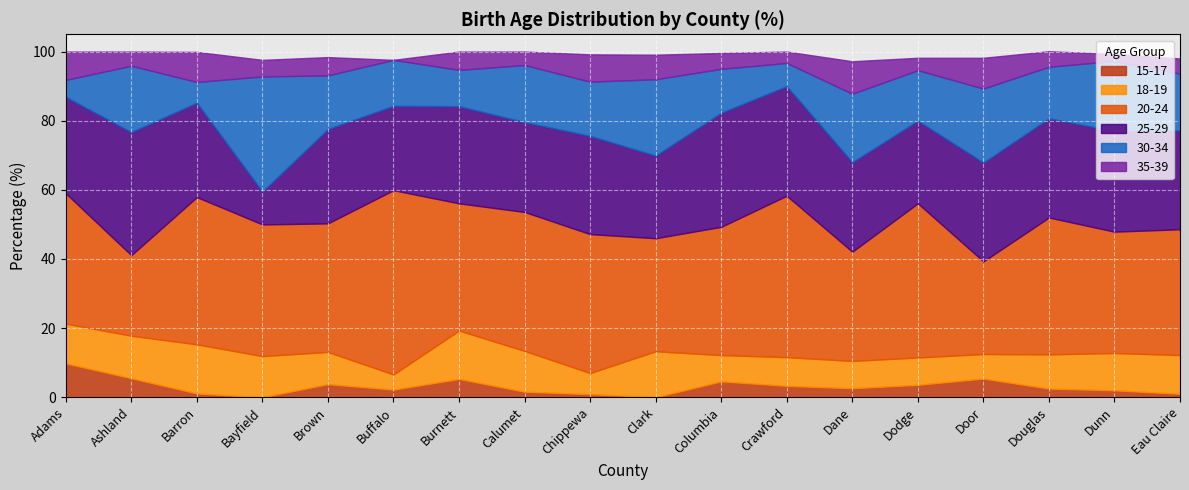

What are all the series names shown in the legend?

15-17, 18-19, 20-24, 25-29, 30-34, 35-39